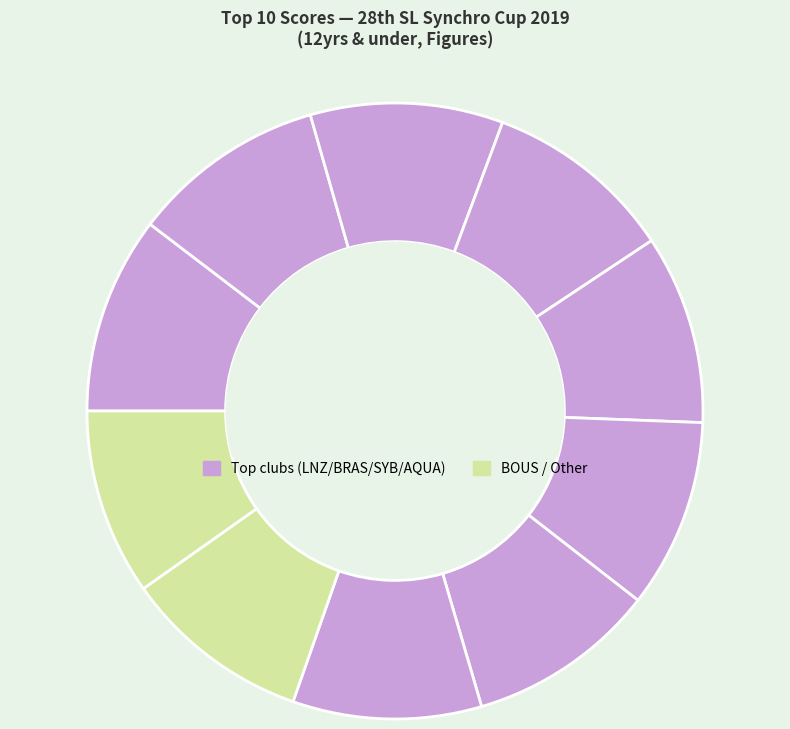

Count the number of slices in the pie.

10